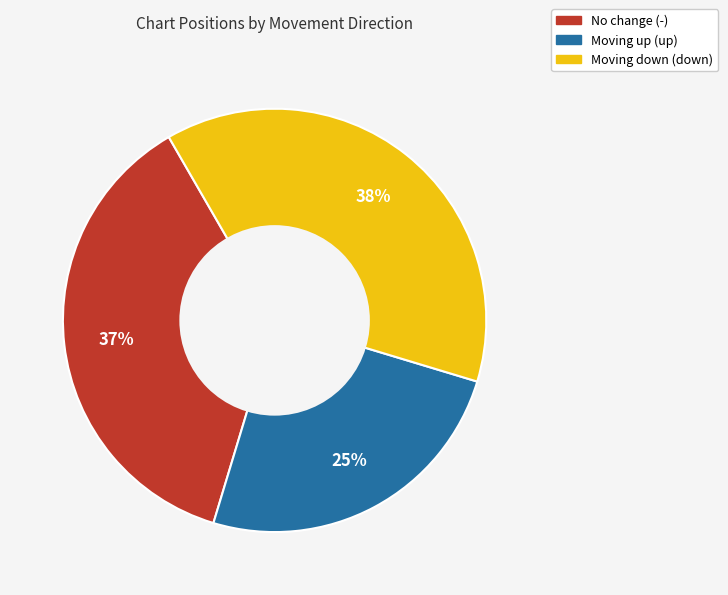

To the nearest percent, what is the difference between the largest and smallest slice percentages?

13%